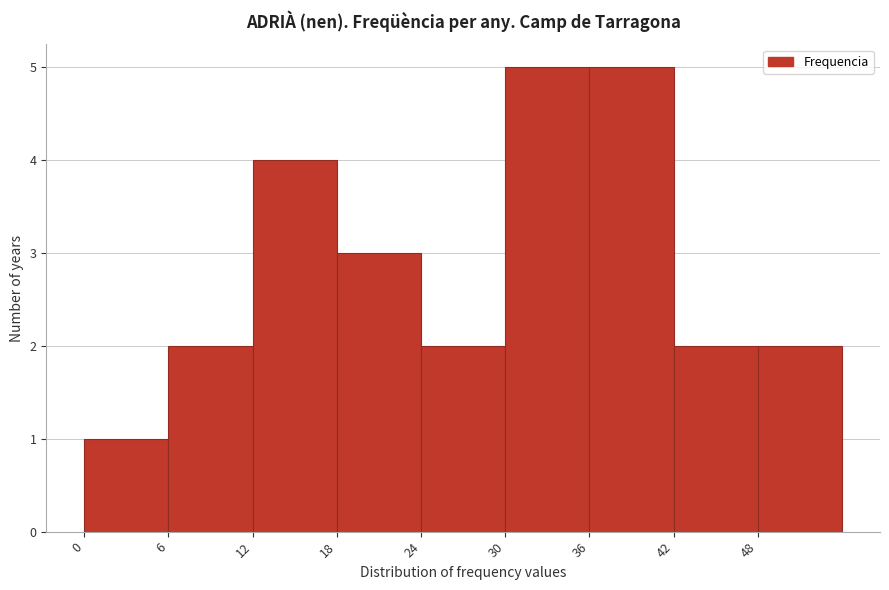

How tall is the bar that spans 12 to 18 on the x-axis? The values are not printed on the chart, so give them approximately, as read against the axis.

4